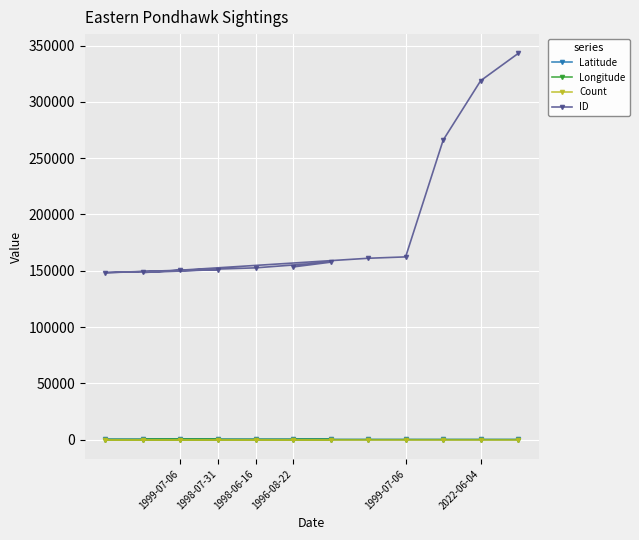

How many lines are shown in the chart?

4